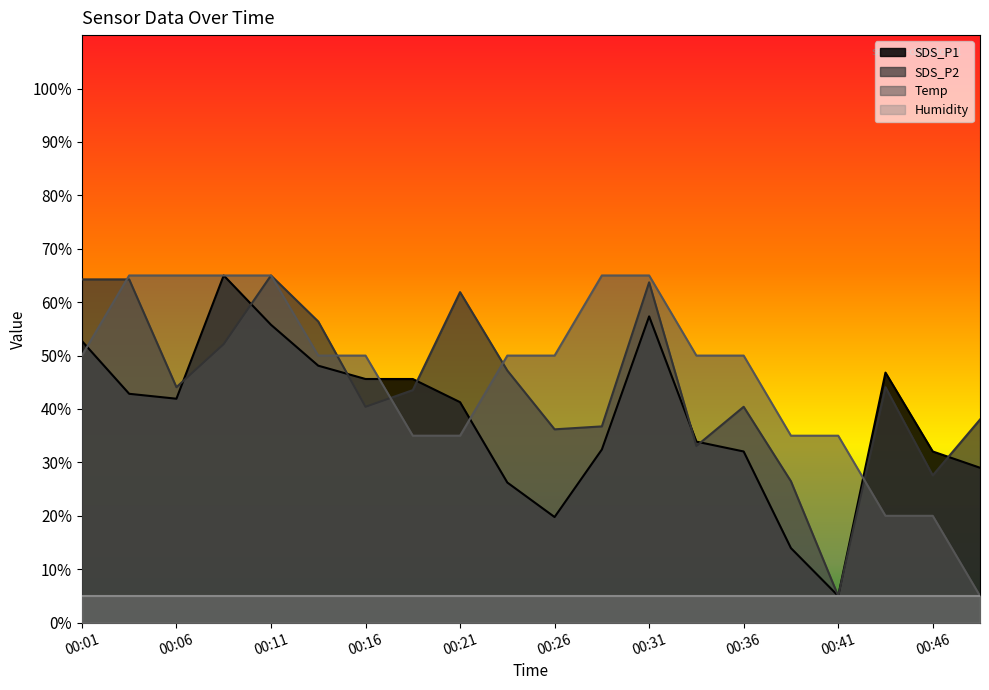

How many categories are shown in the chart?

20